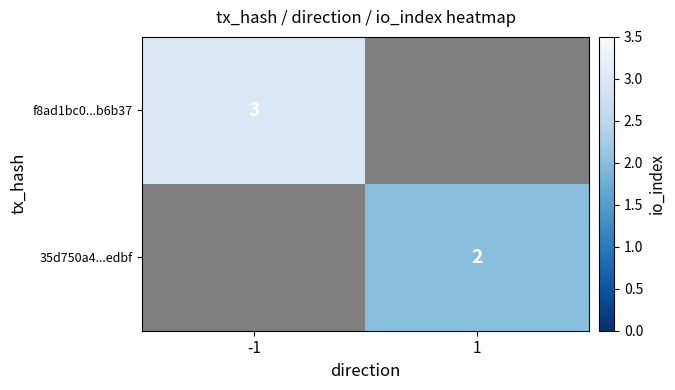

The value of 35d750a4...edbf at 1 is 1. True or false?

False